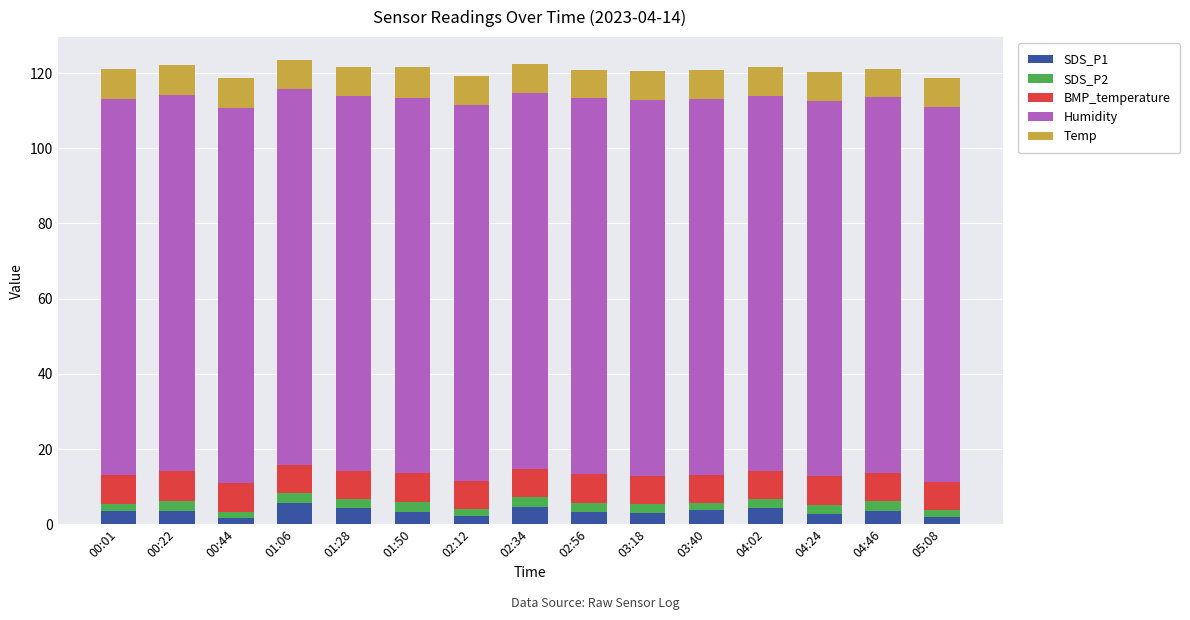

How many bars are there in total?

15